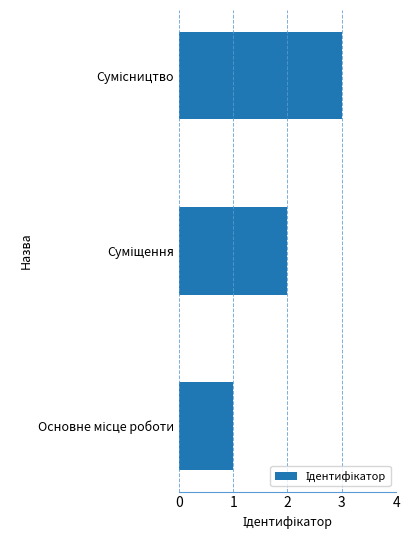

What is the difference between the maximum and minimum values?

2